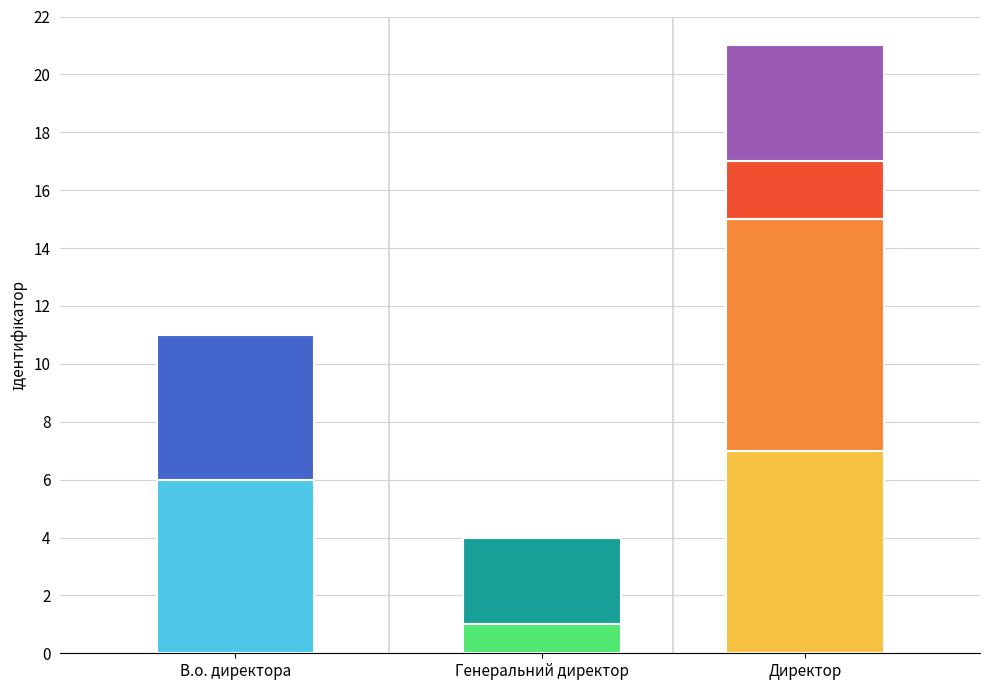

Reading left to right, extract all data points from this chart.

В.о. директора=6	В.о. начальника=5	Генеральний директор=1	Головний лікар=3	Директор=7	Завідувач філією=8	Начальник=2	Ректор=4